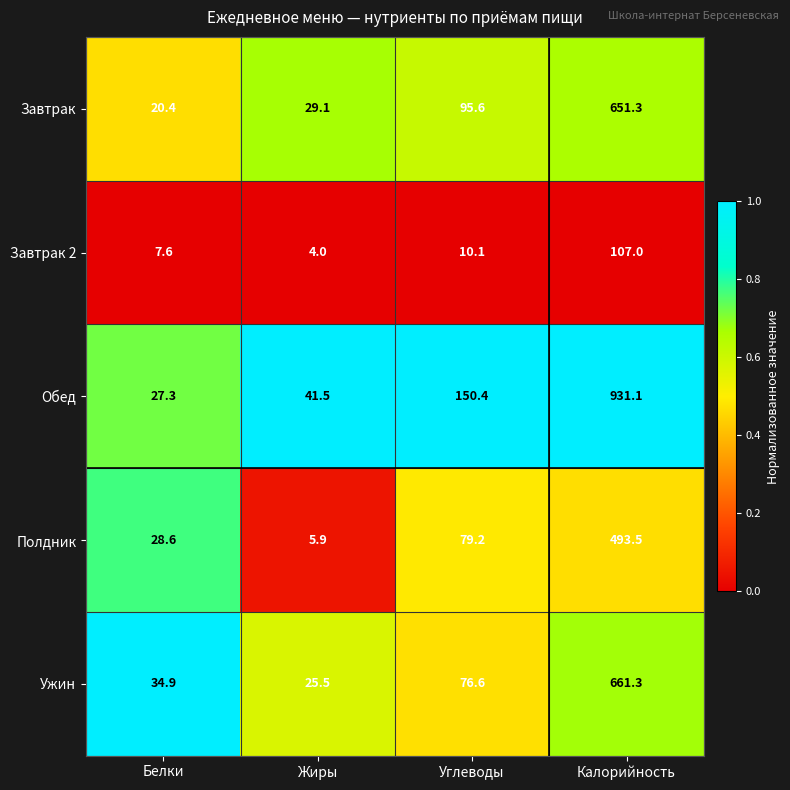

Rank the series by their maximum value, from highest to lowest.

Обед, Ужин, Завтрак, Полдник, Завтрак 2